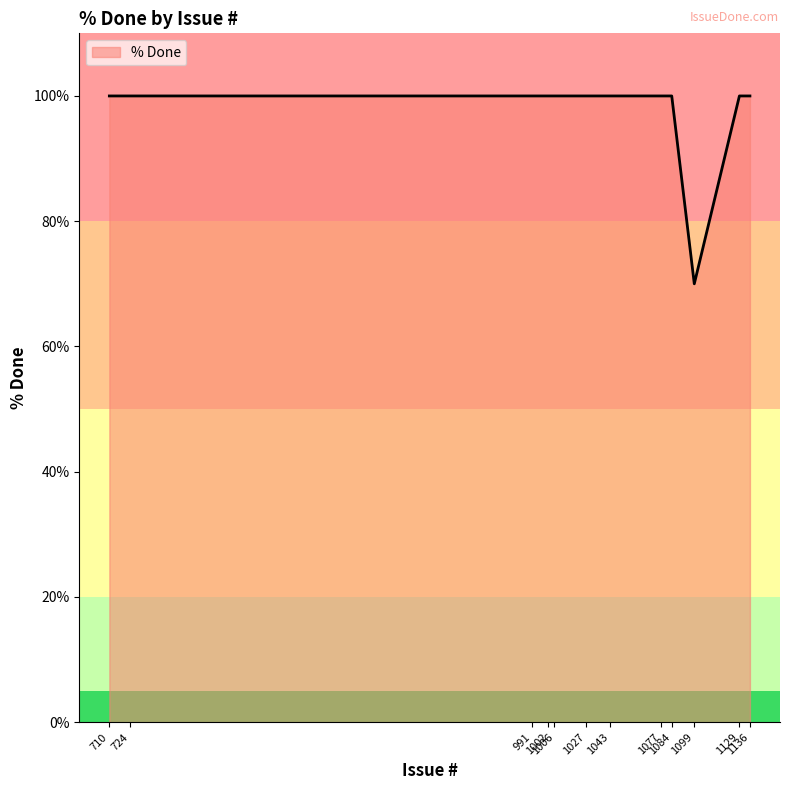

What is the difference between the maximum and minimum values?

30